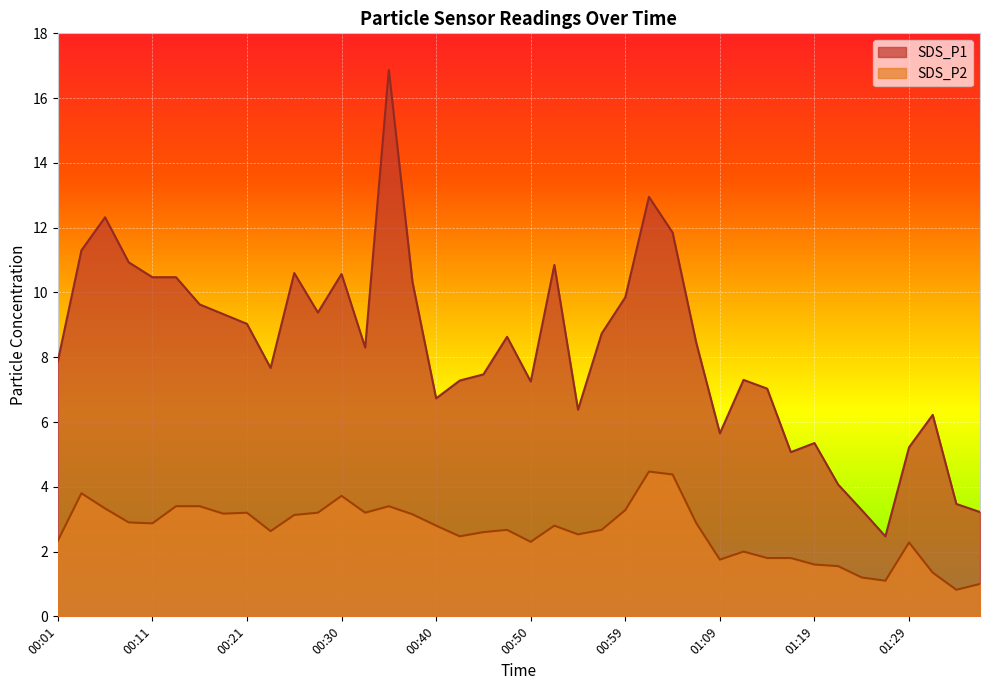

True or false: SDS_P2 and SDS_P1 cross at least once.

False